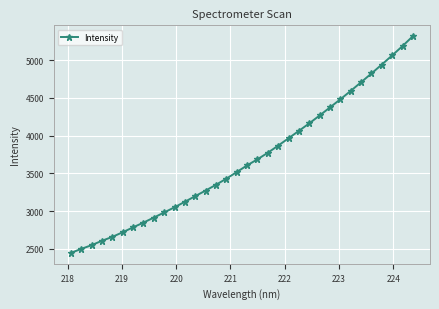

What is the greatest value displayed?

5316.2